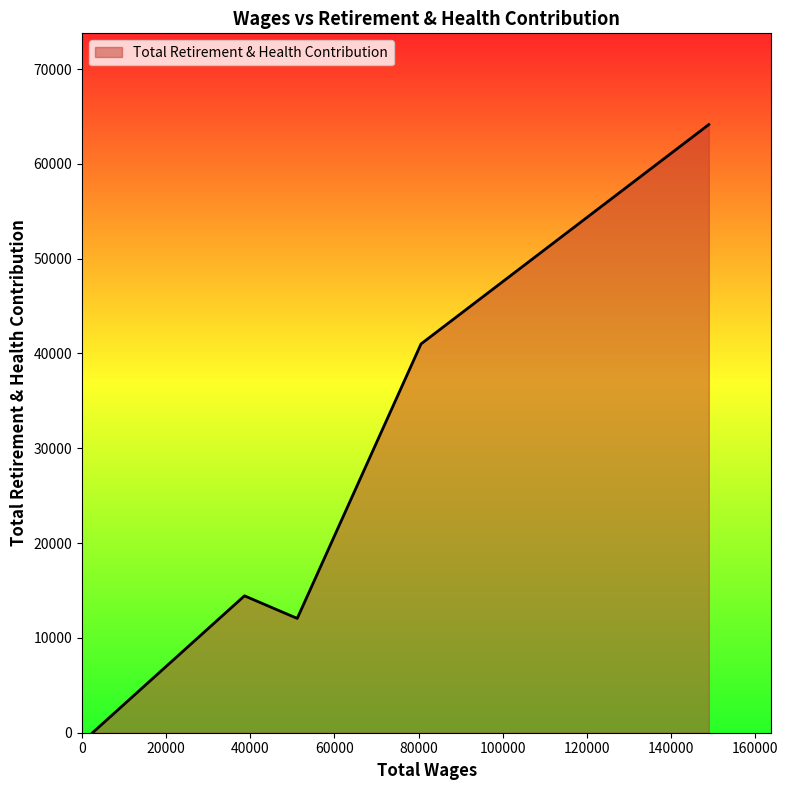

How many interior local valleys (lower than both neighbors) does the data have?

1